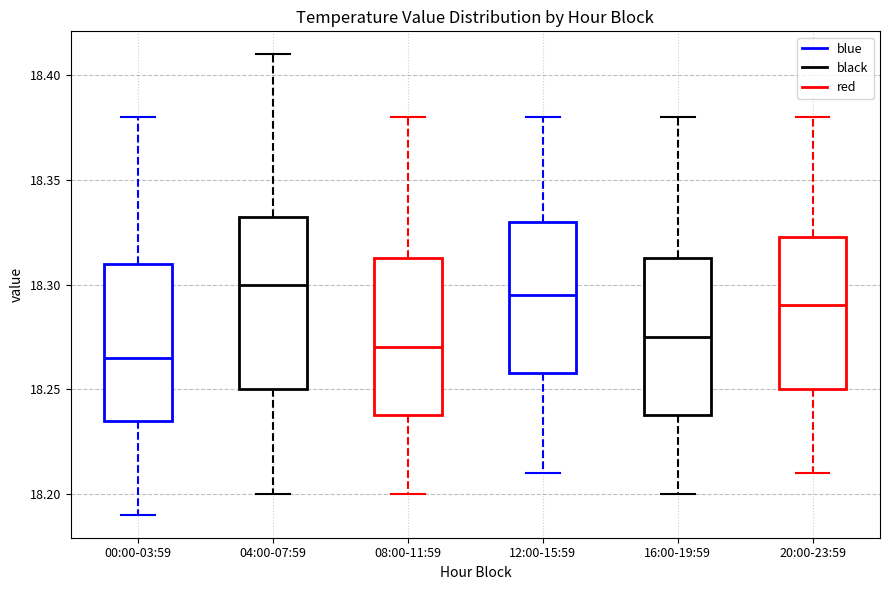

Which box is the tallest, from its lower edge to its upper edge?

04:00-07:59